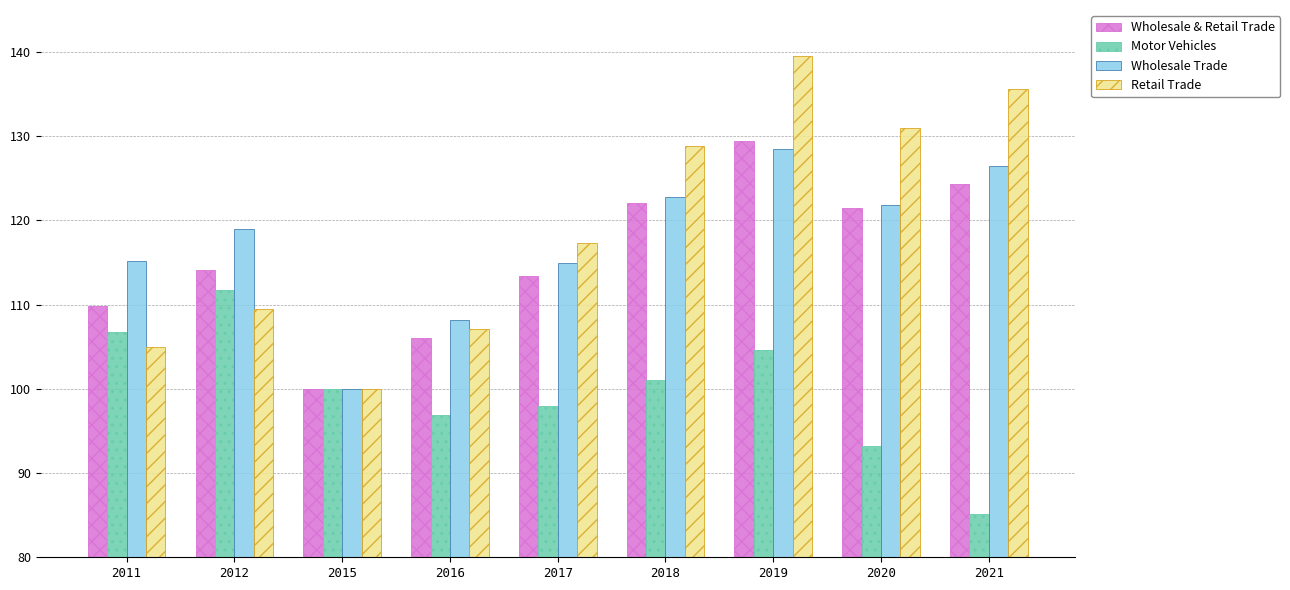

Which series changed the most between 2019 and 2021?

Motor Vehicles